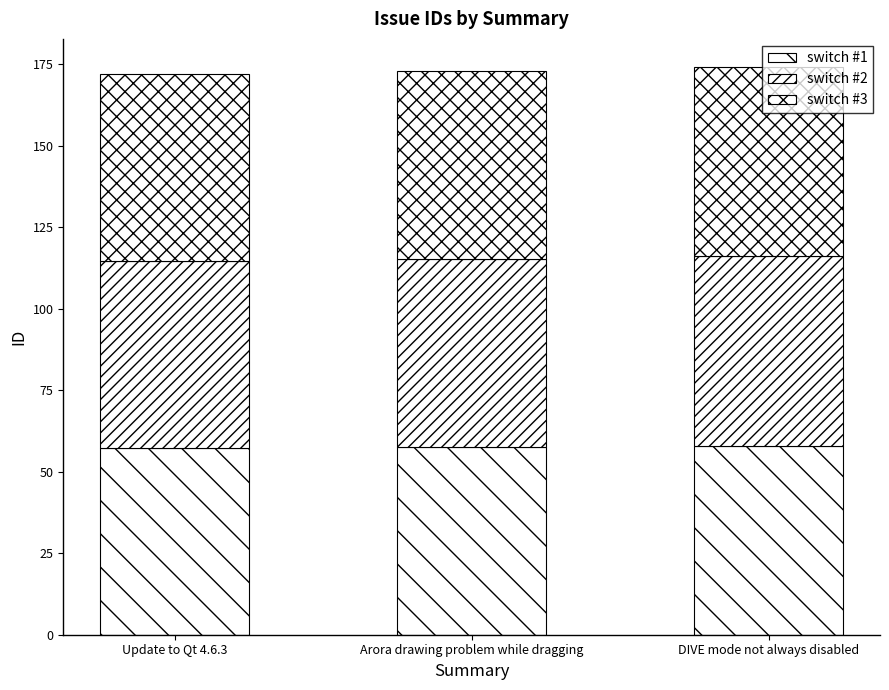

How many bars are there in total?

3